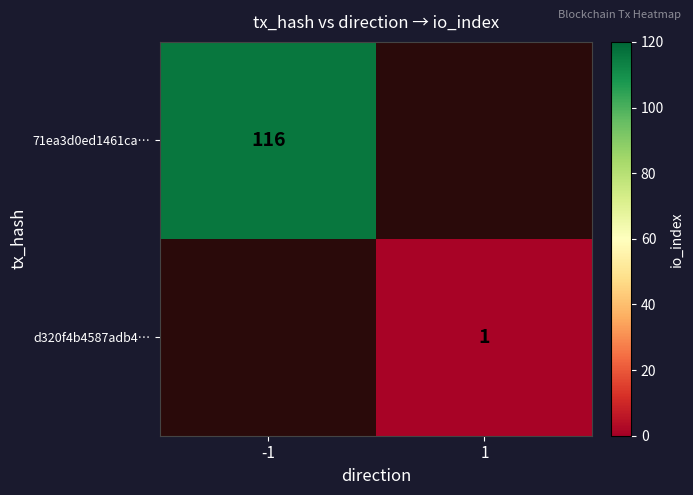

At which category does the chart reach its peak across all series?

-1